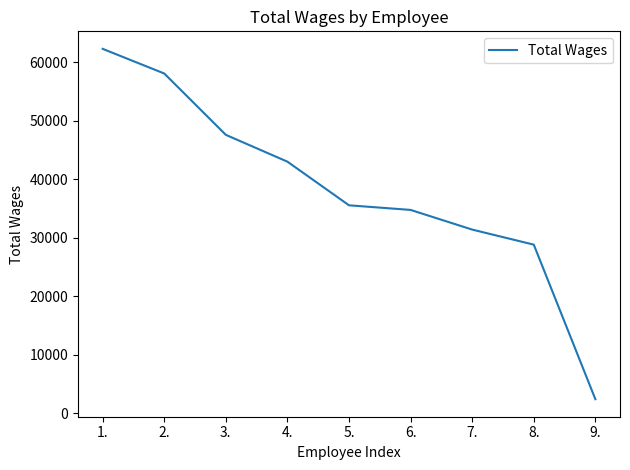

How many series are shown in this chart?

1